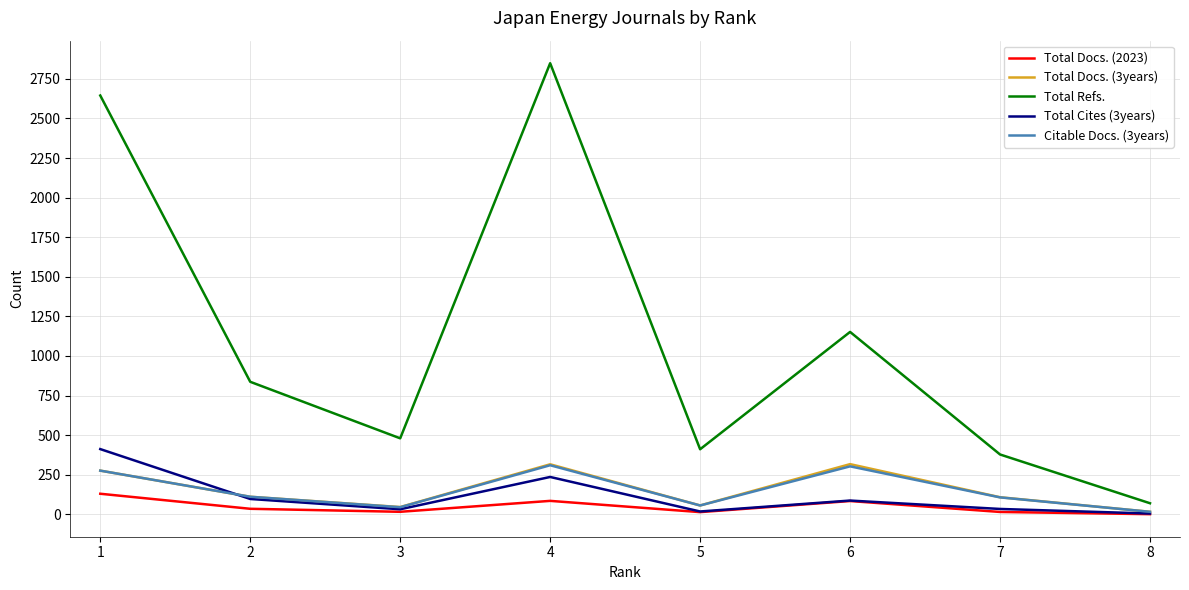

What is the difference between the maximum and minimum values in the Total Cites (3years) series?

407